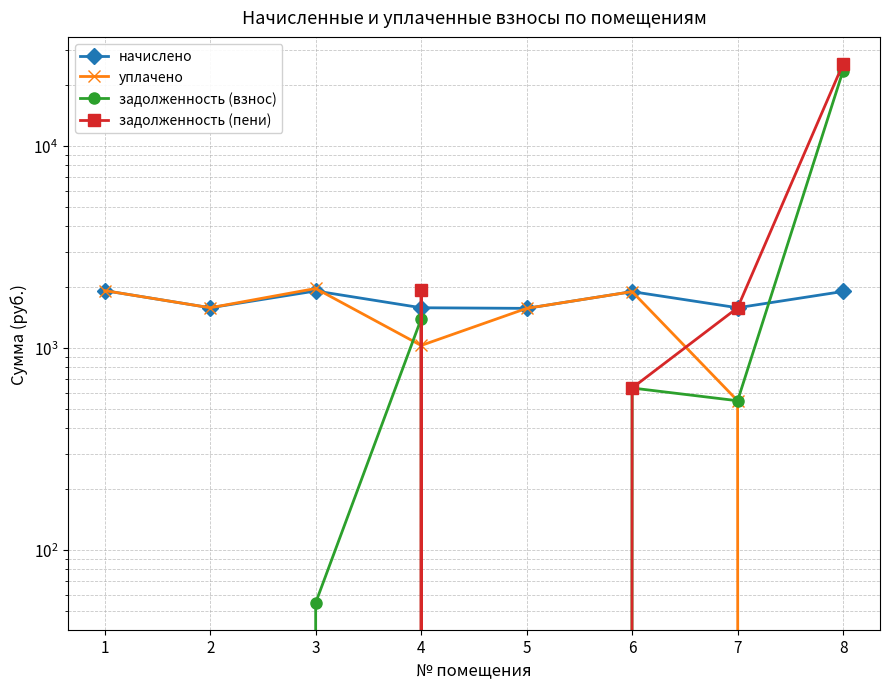

At which label is задолженность (пени) closest to 12740?

4